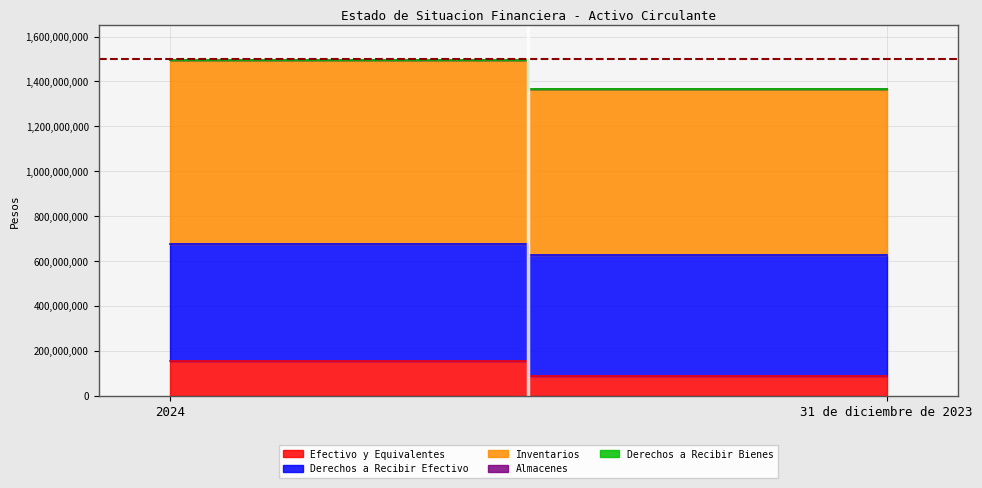

Reading left to right, extract all data points from this chart.

Efectivo y Equivalentes: 2024=155170368	31 de diciembre de 2023=88984920
Derechos a Recibir Efectivo: 2024=520287875	31 de diciembre de 2023=540363476
Inventarios: 2024=817902459	31 de diciembre de 2023=735131610
Almacenes: 2024=270709	31 de diciembre de 2023=270709
Derechos a Recibir Bienes: 2024=1874337	31 de diciembre de 2023=1724336